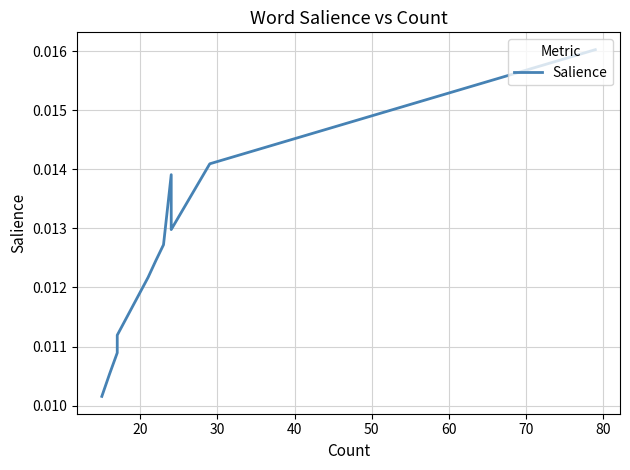

True or false: the data has more than 0 interior local peaks.

True